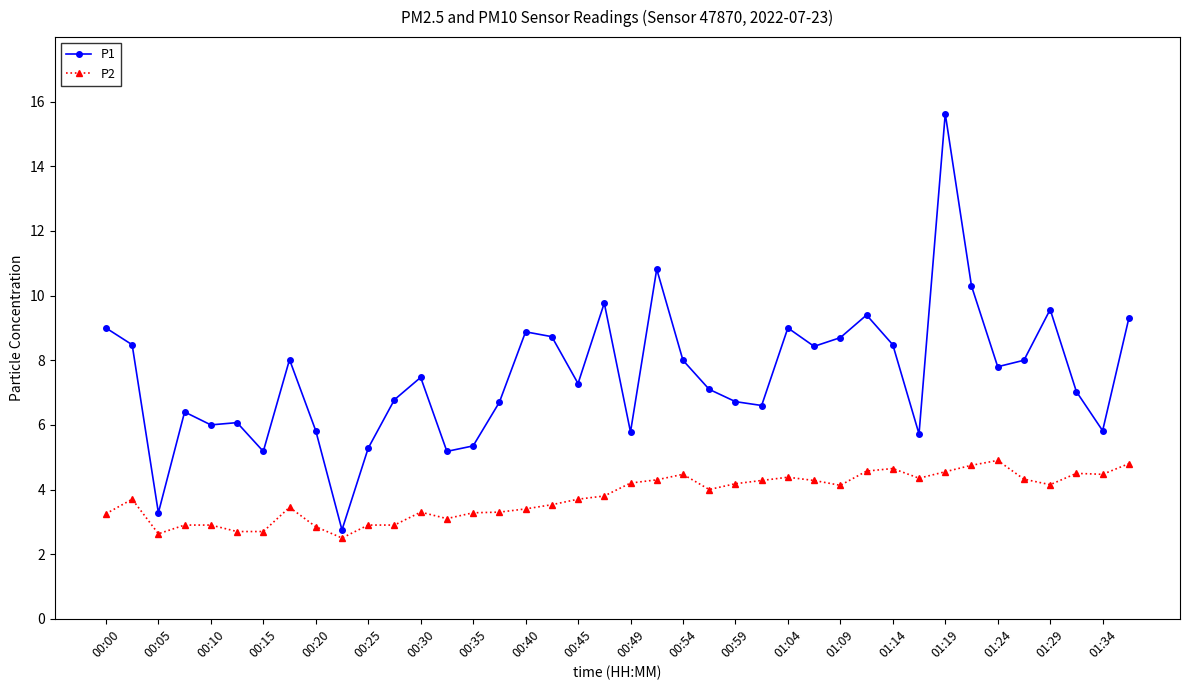

What is the greatest value displayed?

15.6